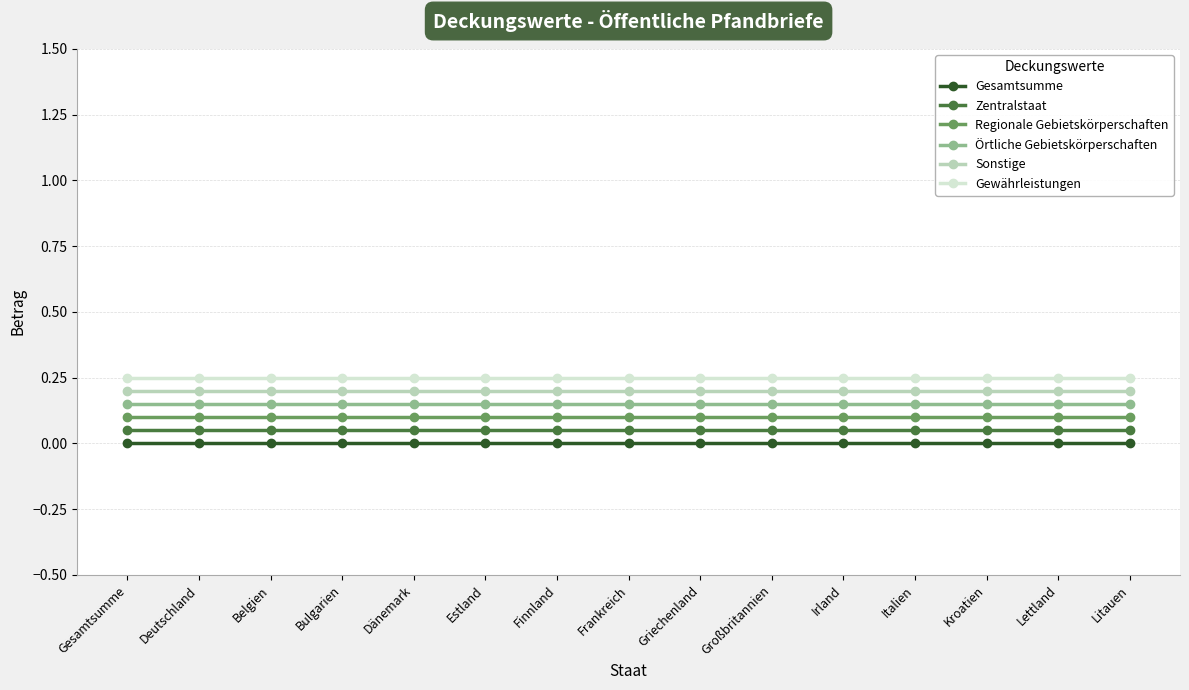

How many lines are shown in the chart?

6